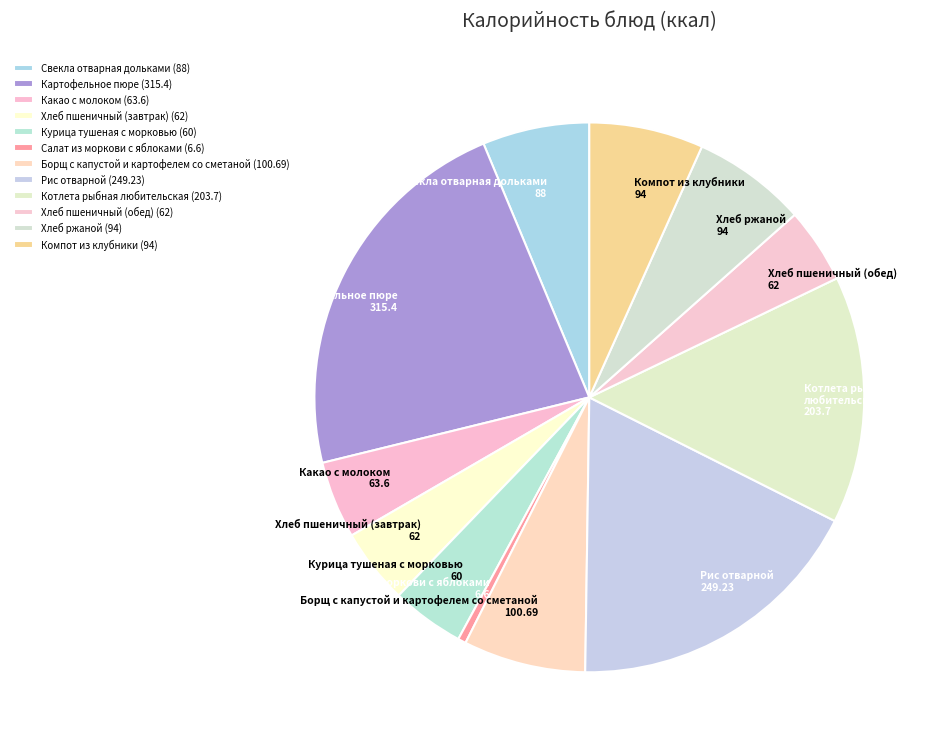

The Рис отварной slice represents 18% of the pie. True or false?

True